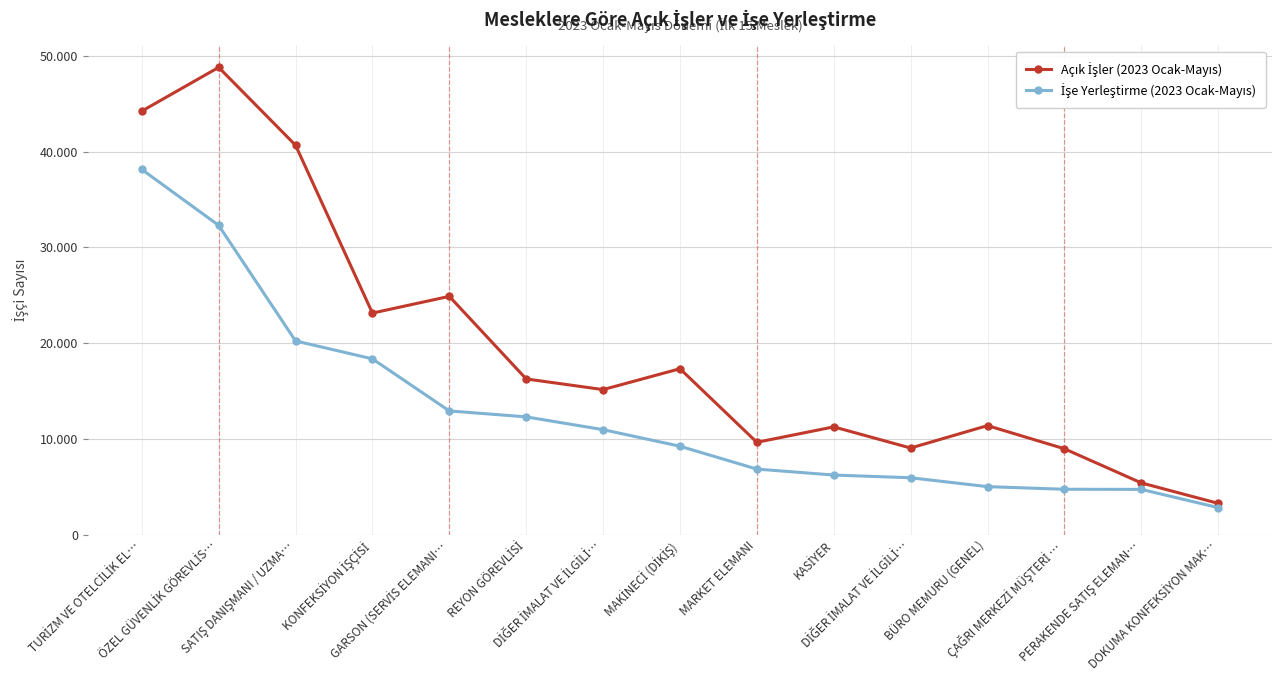

Is this an area chart (filled region under the line)?

No